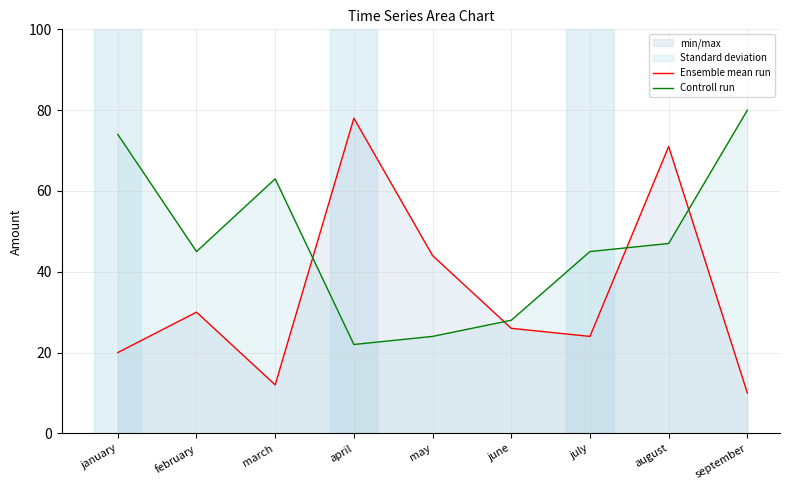

Which category has the highest value across all series?

september